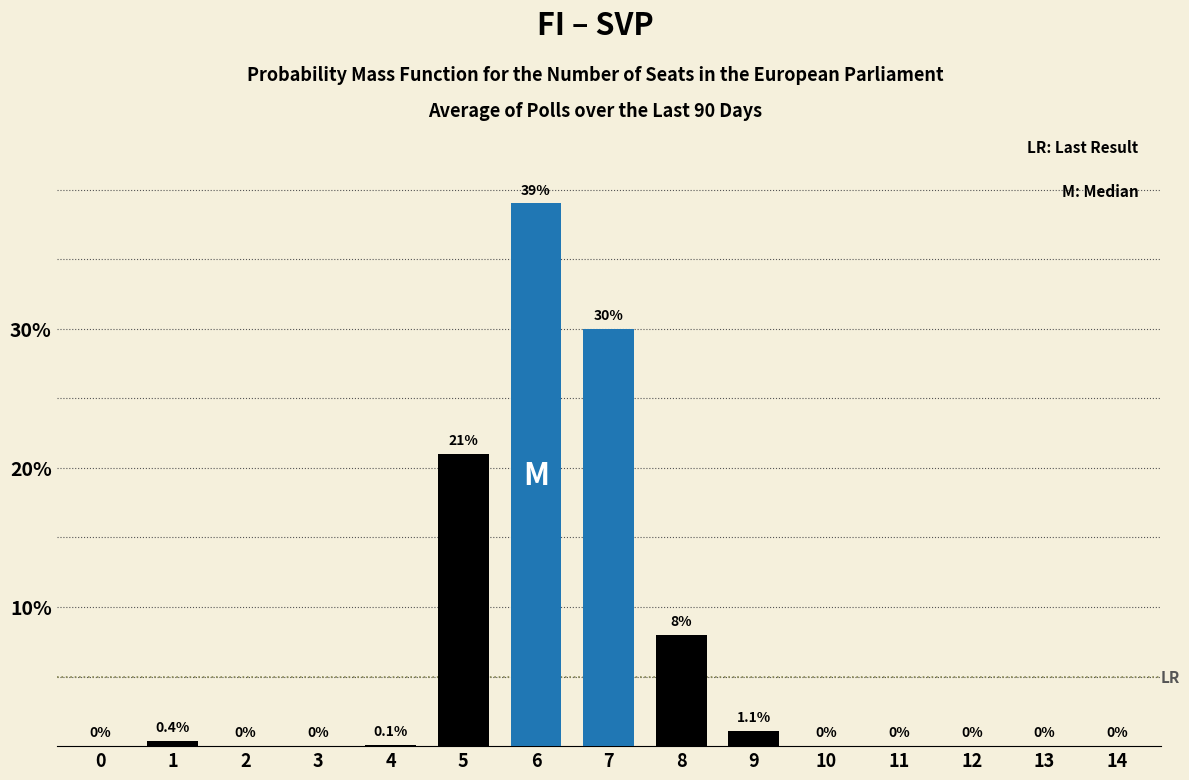

Reading left to right, list all the values displayed in this chart.

0=0.0	1=0.4	2=0.0	3=0.0	4=0.1	5=21.0	6=39.0	7=30.0	8=8.0	9=1.1	10=0.0	11=0.0	12=0.0	13=0.0	14=0.0